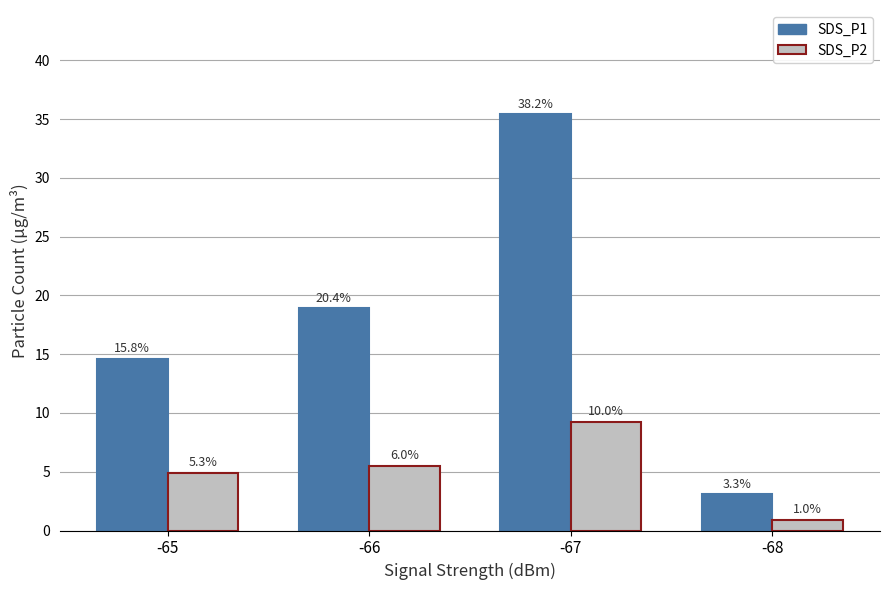

List the labels in order of SDS_P1 value, smallest first.

-68, -65, -66, -67